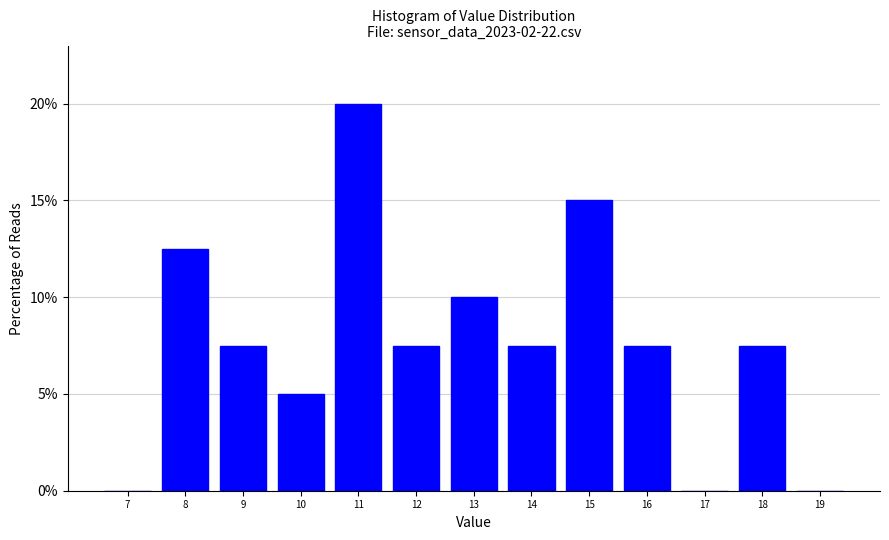

Which range on the x-axis has the tallest bar?

10.5 to 11.5